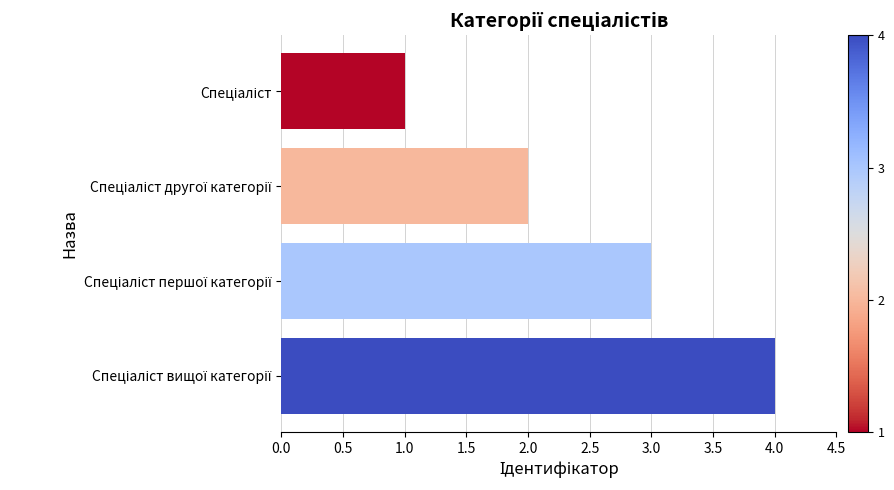

What is the smallest value displayed?

1